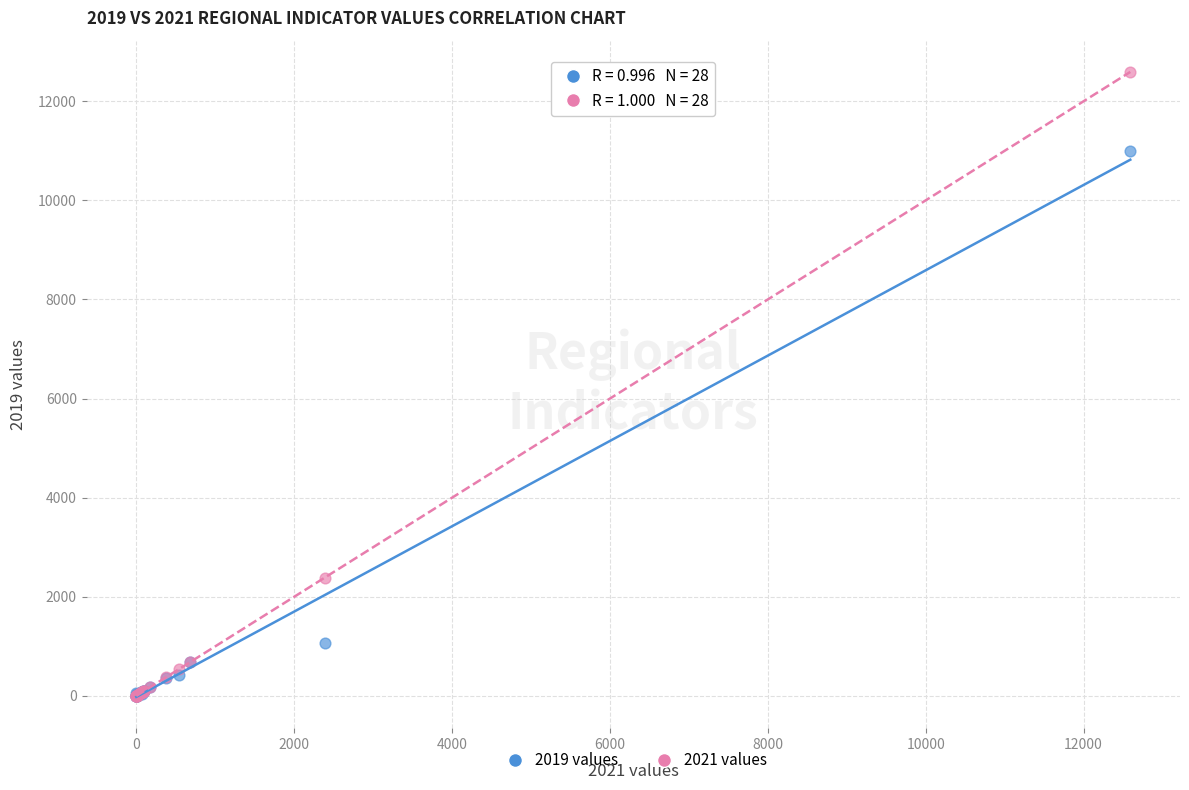

Which series has the largest Y range (max minus min)?

2021 values